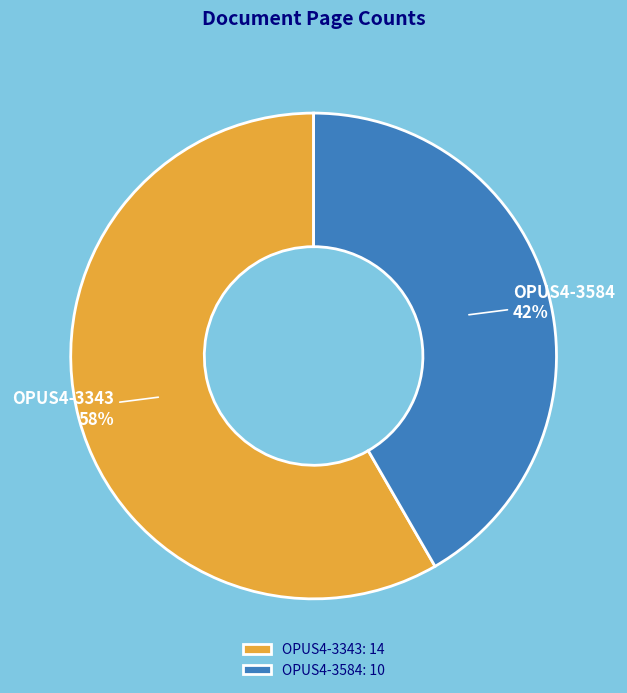

Which slice is the smallest?

OPUS4-3584